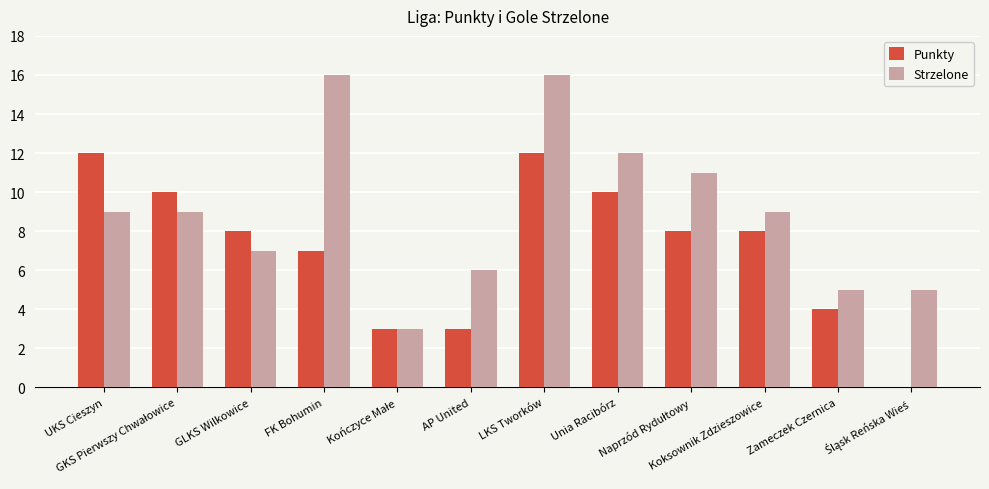

Which series has the largest range (max minus min)?

Strzelone